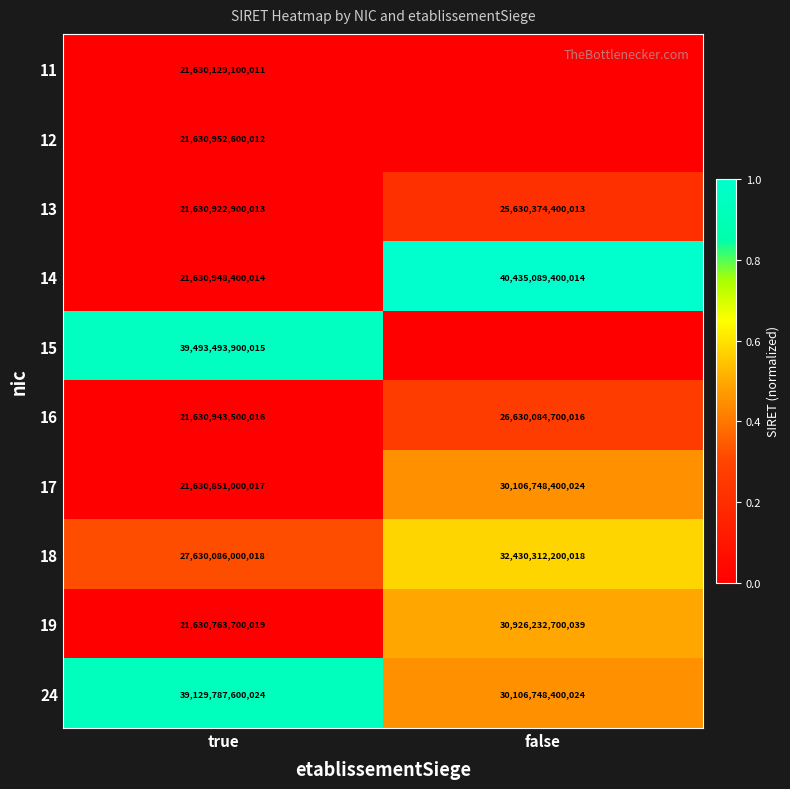

The value of 17 at true is 0.0. True or false?

False